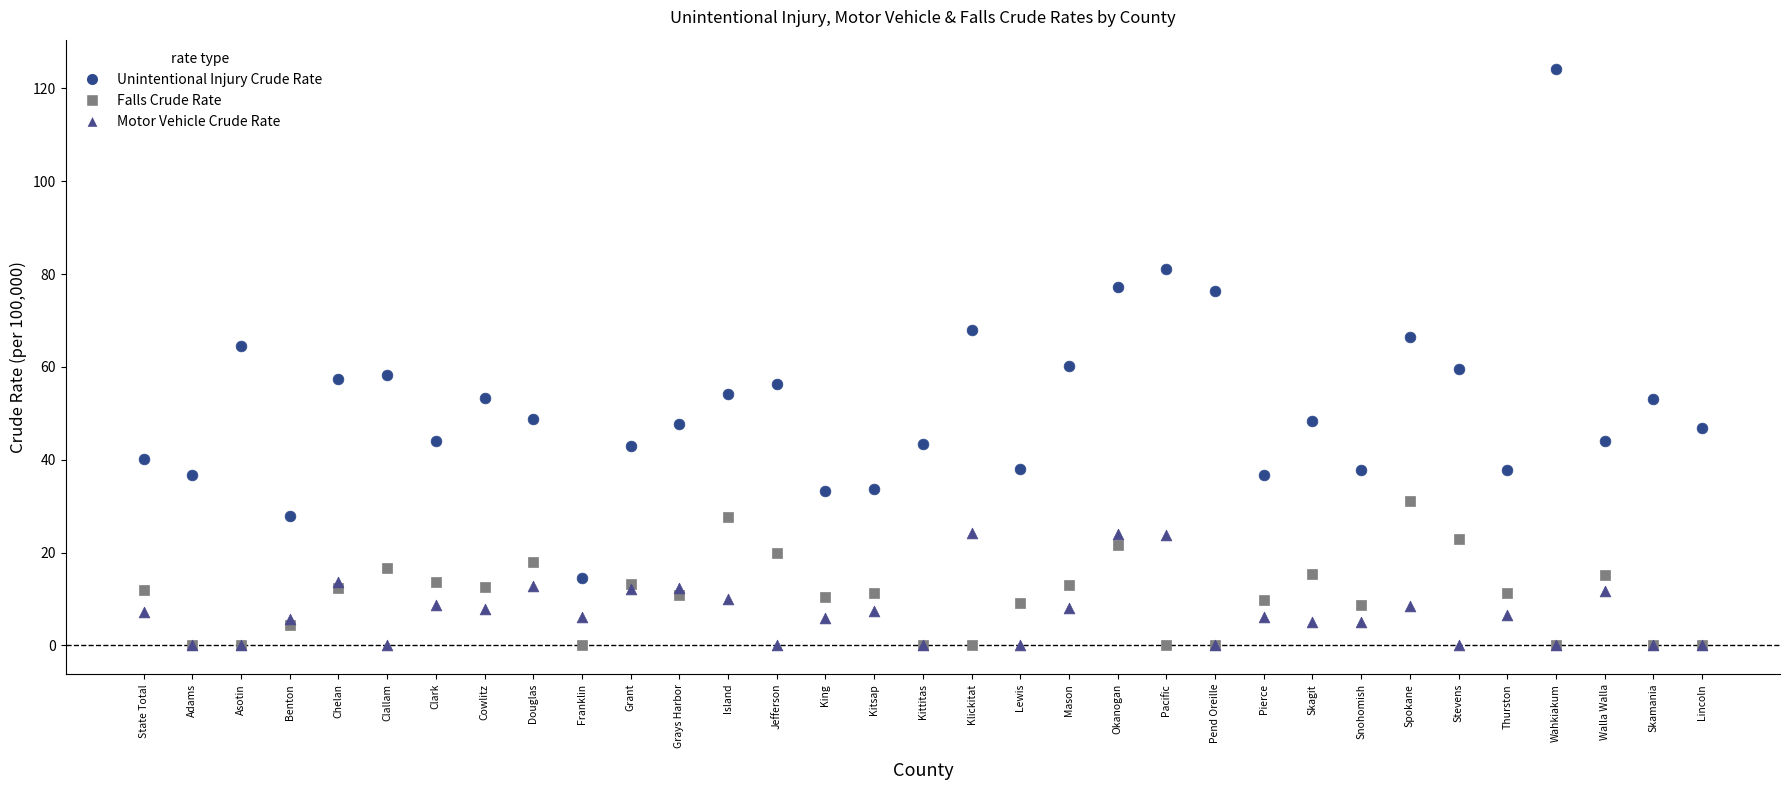

Which series contains the highest Y value?

Unintentional Injury Crude Rate